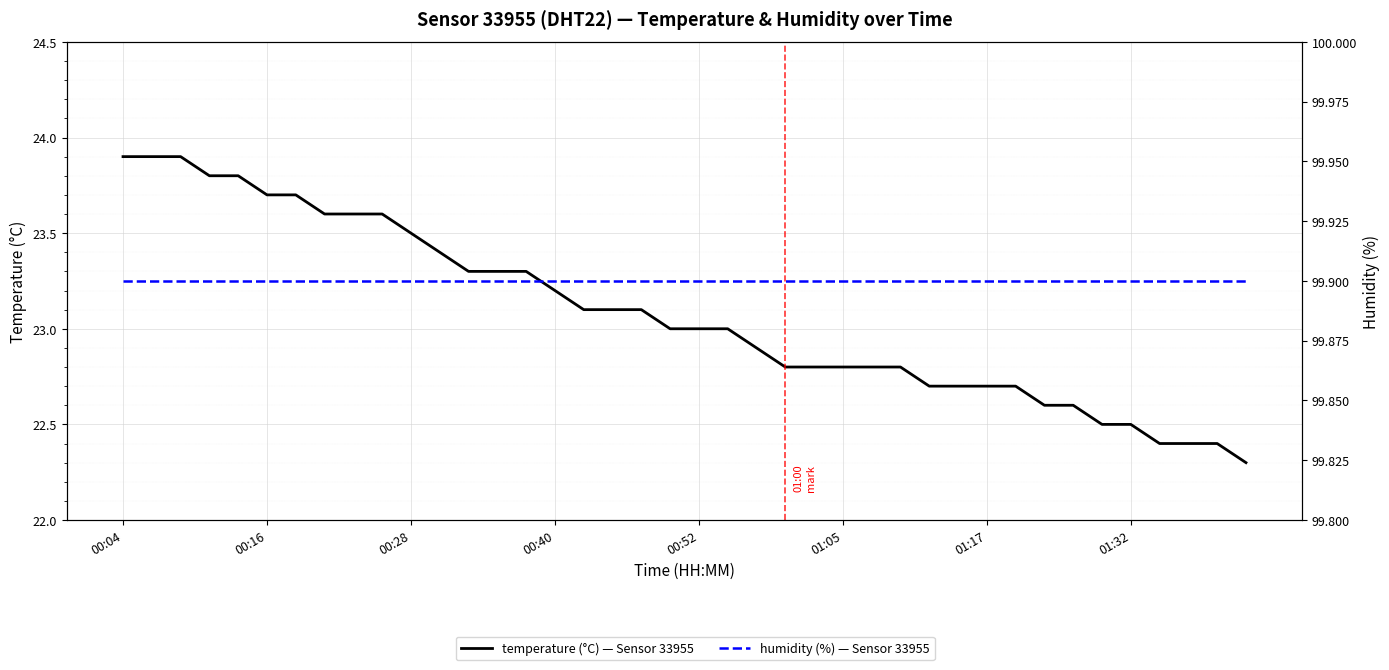

True or false: temperature has more than 2 points higher than both neighbors.

False